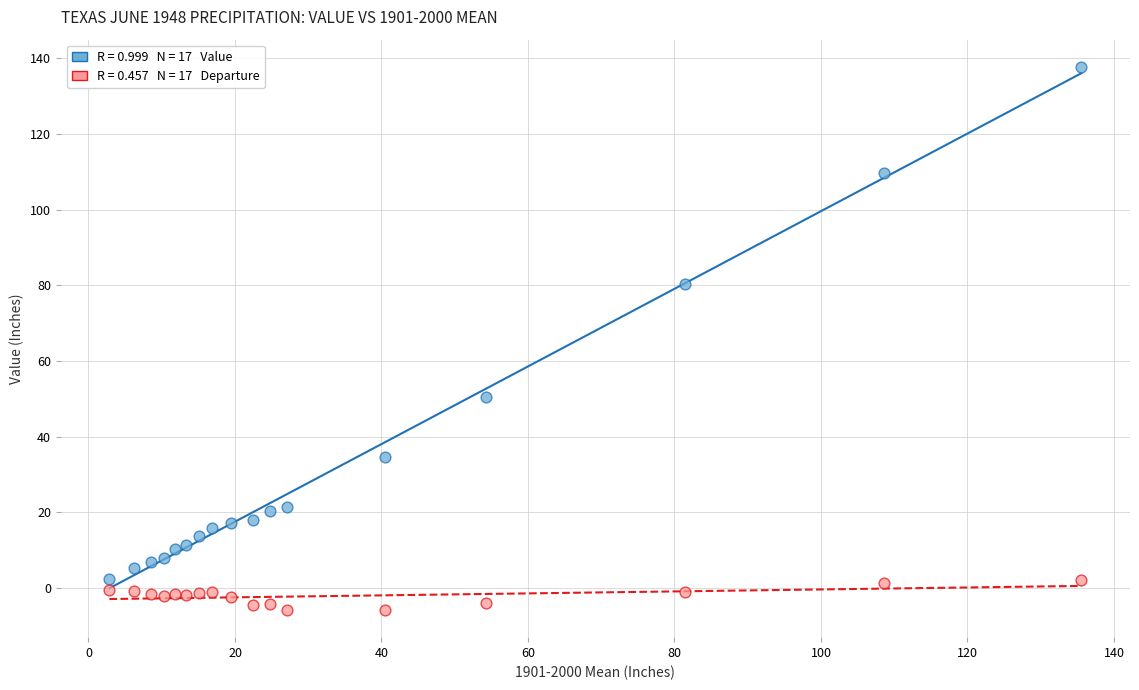

Across all data points, what is the range of X values (max minus min)?

132.7